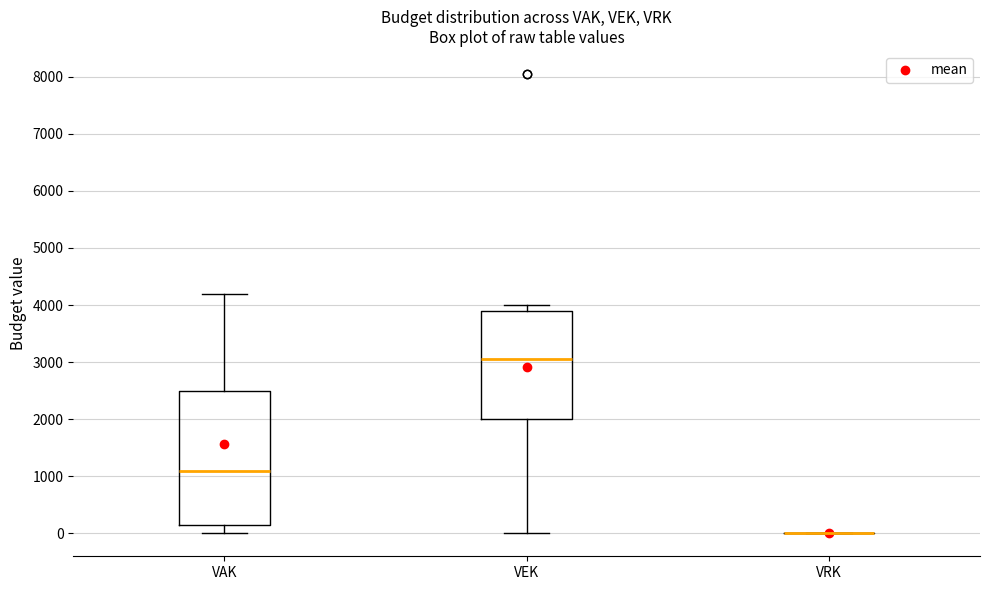

Reading left to right, read every box against the y-axis: the position of its median line, the range the box covers, and the ends of its whiskers. The values are not printed on the chart, so give them approximately, as read against the axis.

VAK: median 1100, box 200 to 2500, whiskers 0 to 4200
VEK: median 3100, box 2000 to 3900, whiskers 0 to 4000
VRK: box collapsed to a line at 0, whiskers 0 to 0